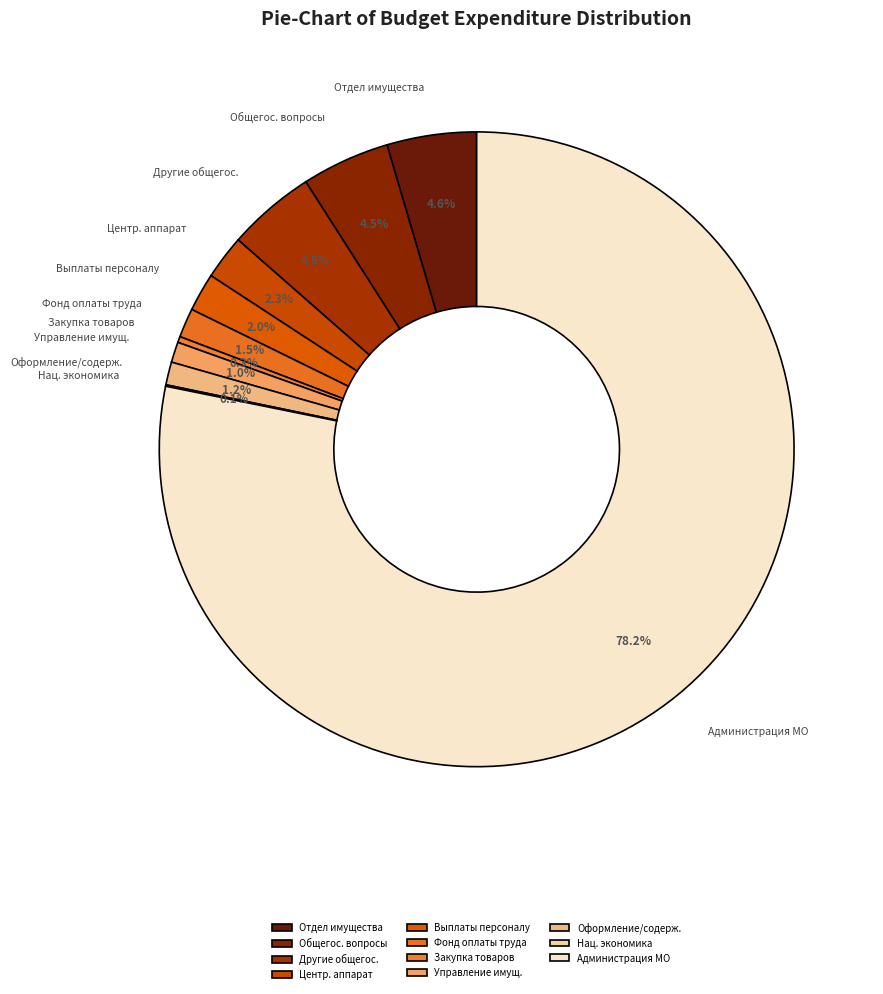

Which has a higher value, Другие общегос. or Закупка товаров?

Другие общегос.